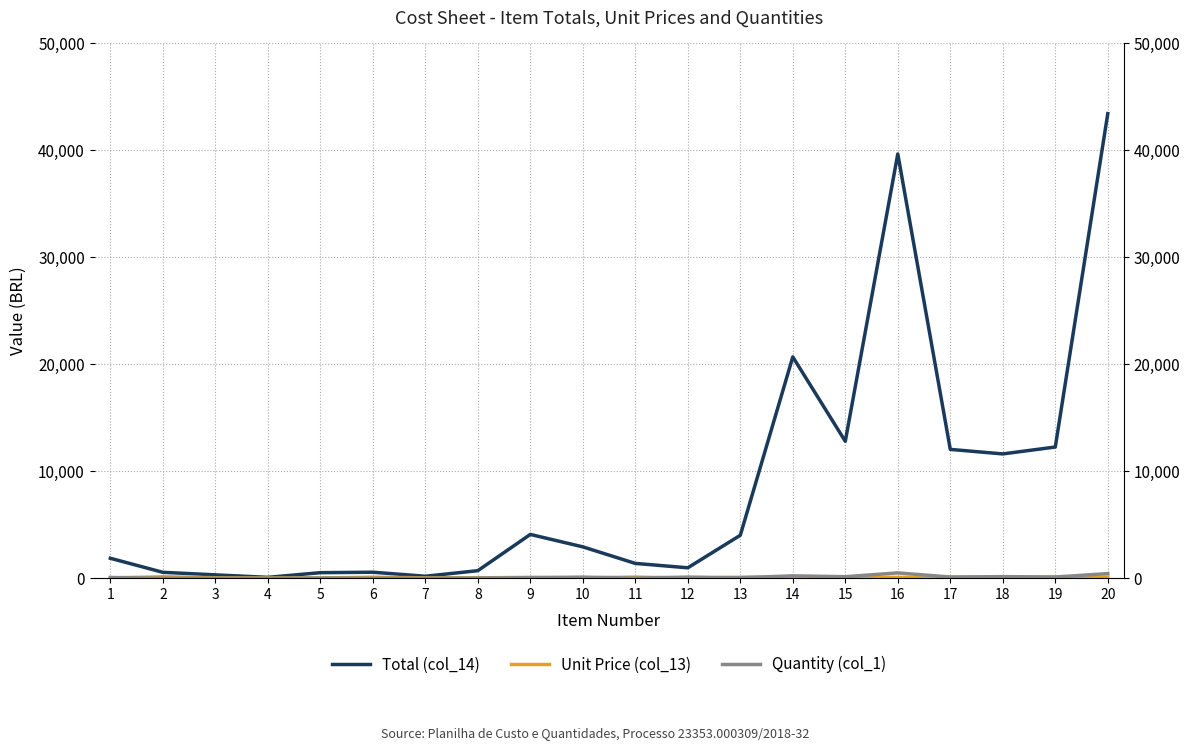

The value of Quantity (col_1) at 19 is 59.0. True or false?

False